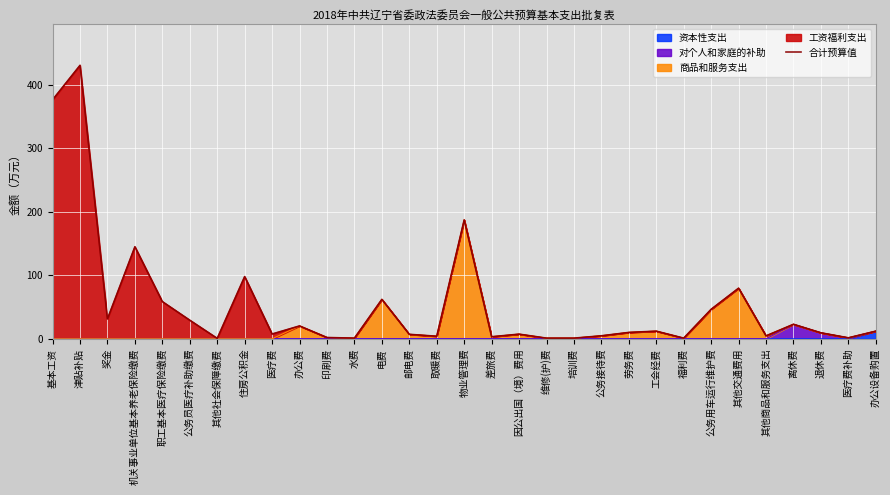

What is the sum of all values?

1675.9